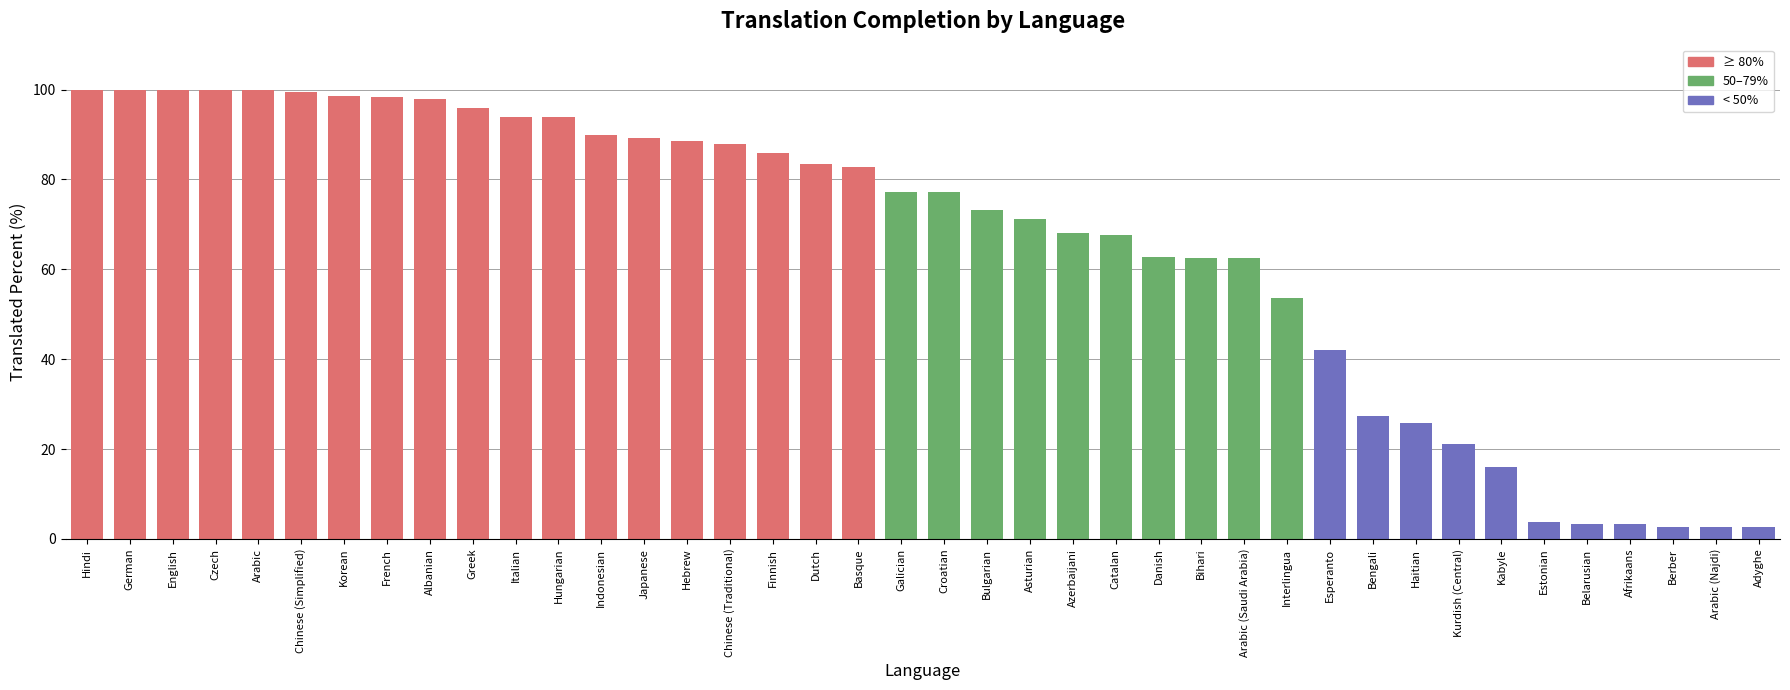

What is the average value?

65.3